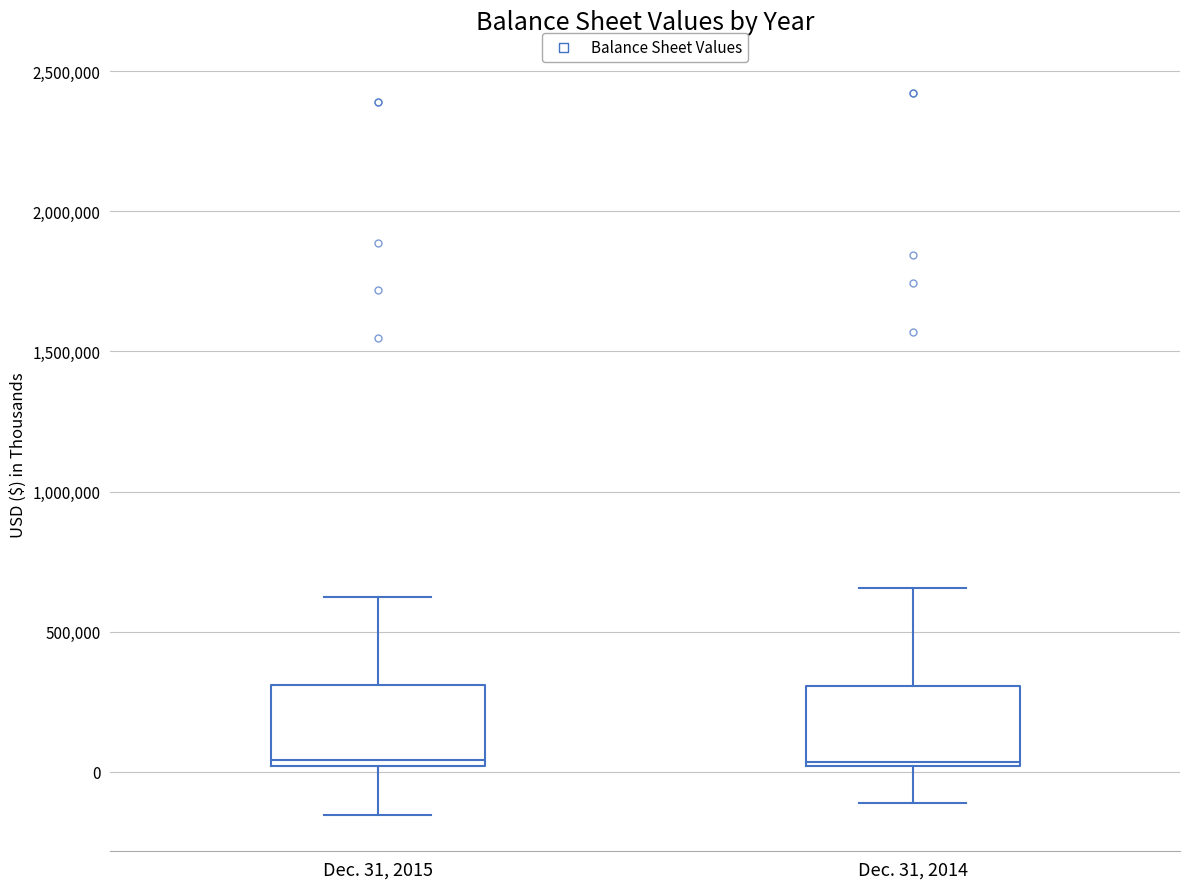

Where is the upper edge of the box for Dec. 31, 2014 on the y-axis? The values are not printed on the chart, so give them approximately, as read against the axis.

300000